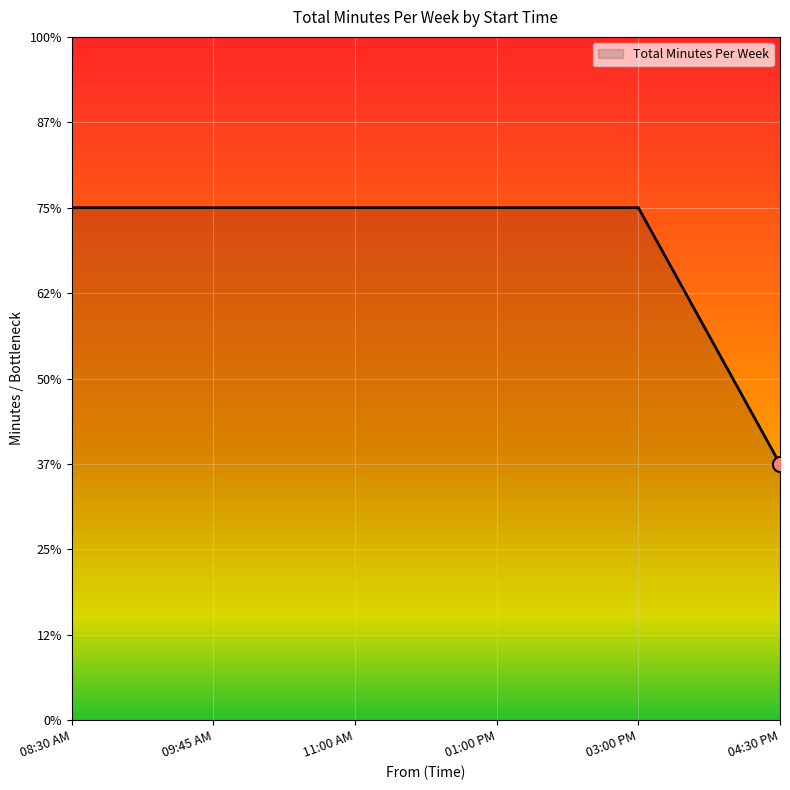

Is this an area chart (filled region under the line)?

Yes